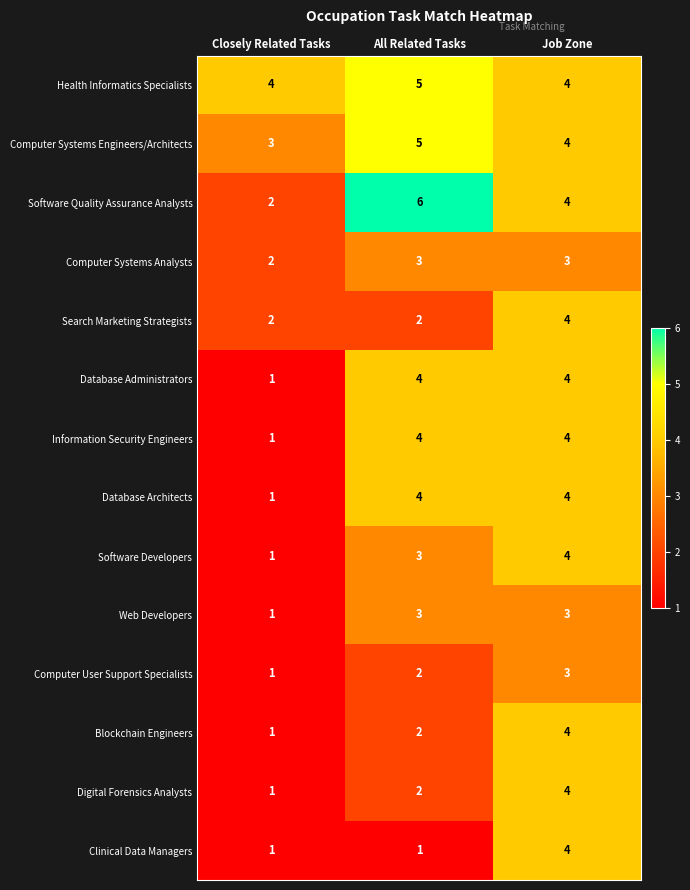

At how many categories does at least one series exceed 1?

3